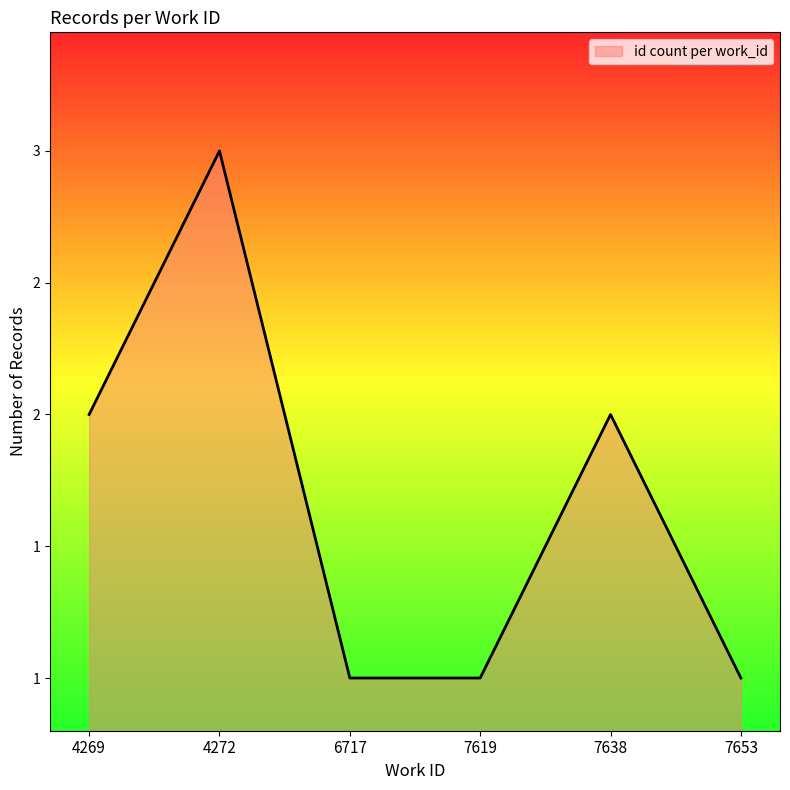

The value at 4272 is 3. True or false?

True